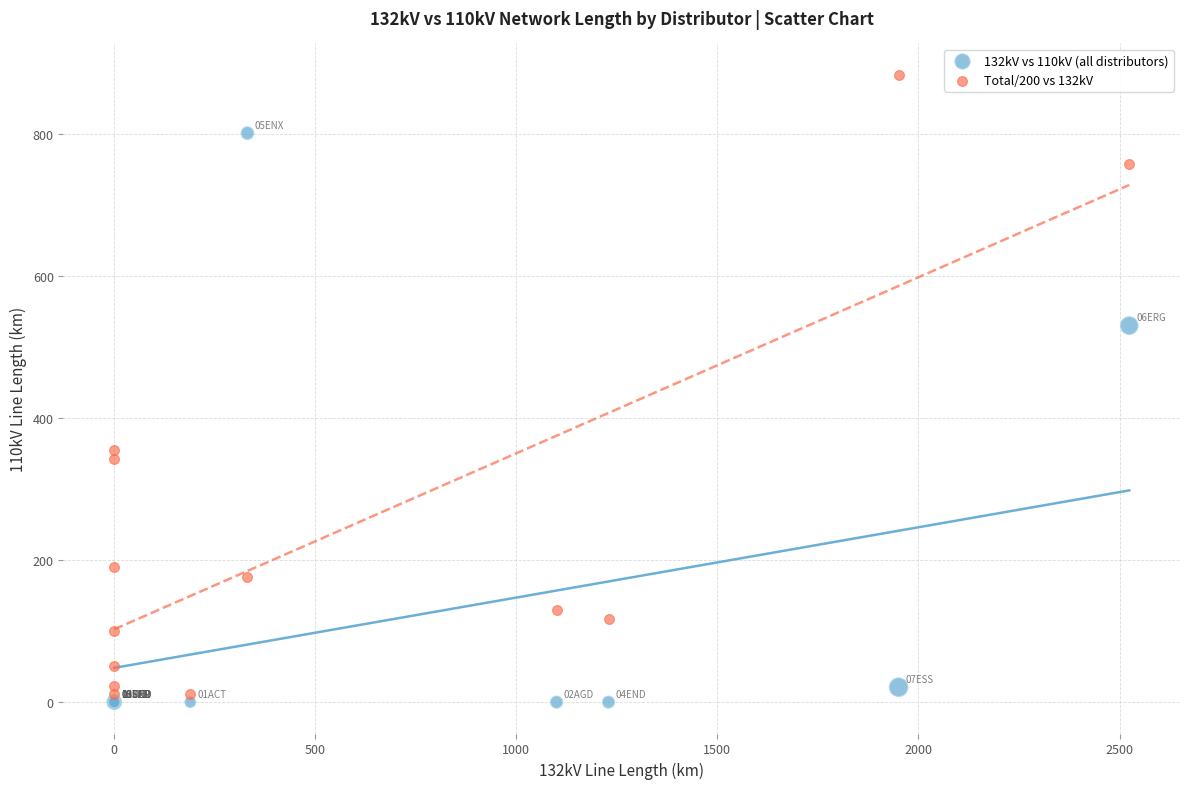

Which series reaches the maximum Y coordinate?

Total/200 vs 132kV